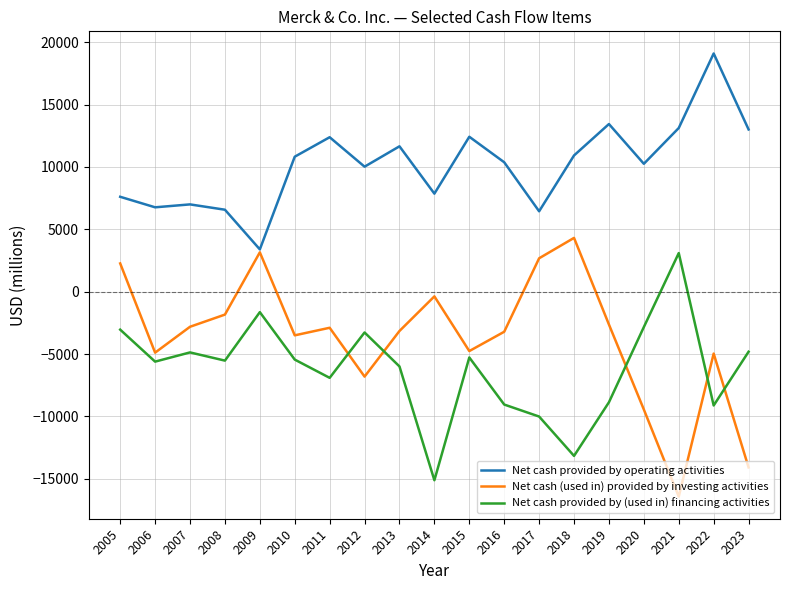

How many positive values does the Net cash provided by (used in) financing activities series have?

1